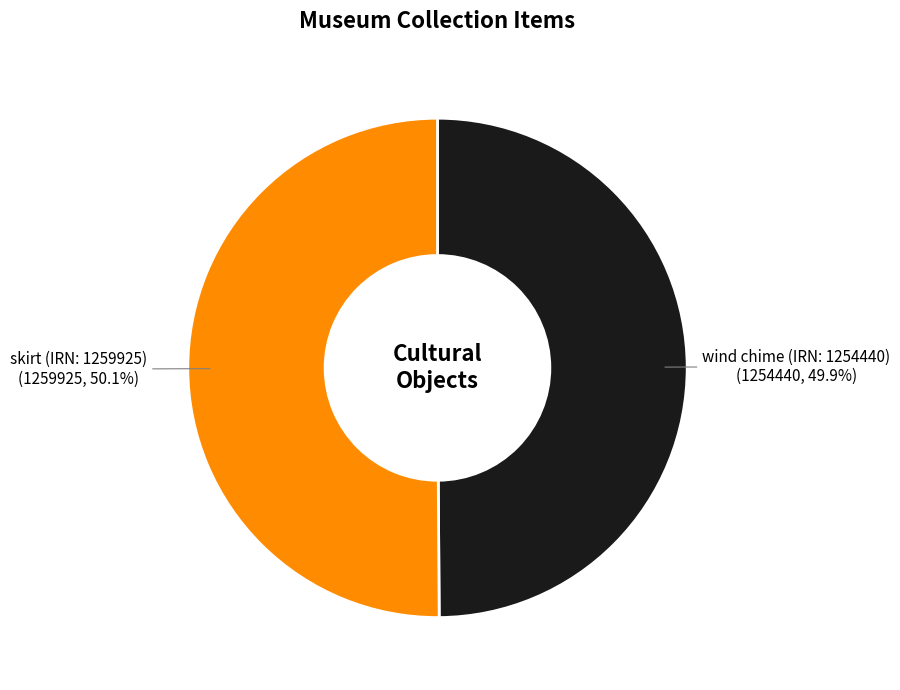

What is the ratio of the value at skirt (IRN: 1259925) to the value at wind chime (IRN: 1254440)?

1.0